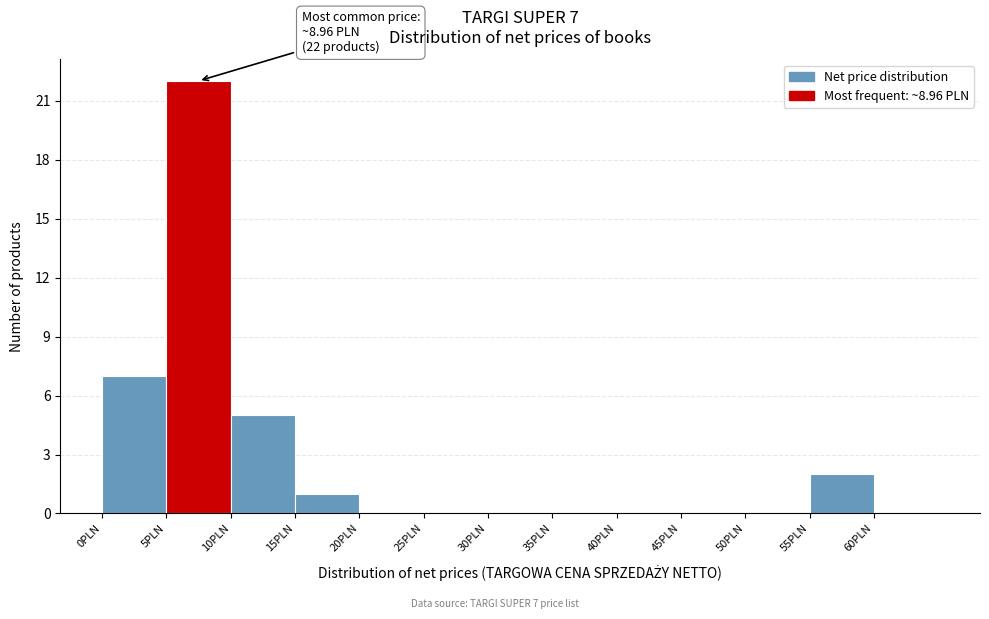

Which range on the x-axis has the tallest bar?

5 to 10